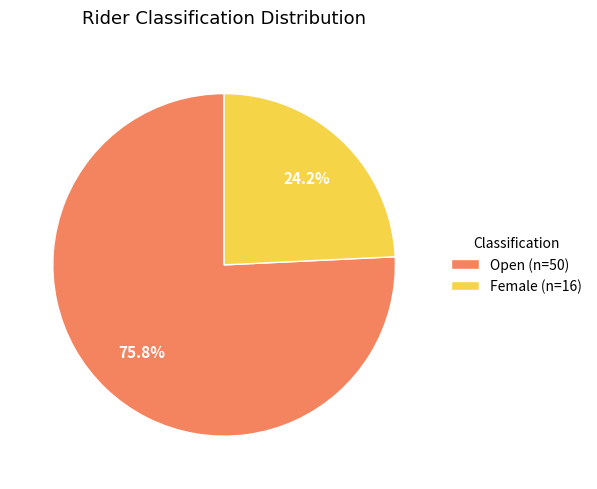

Which slice is the smallest?

Female